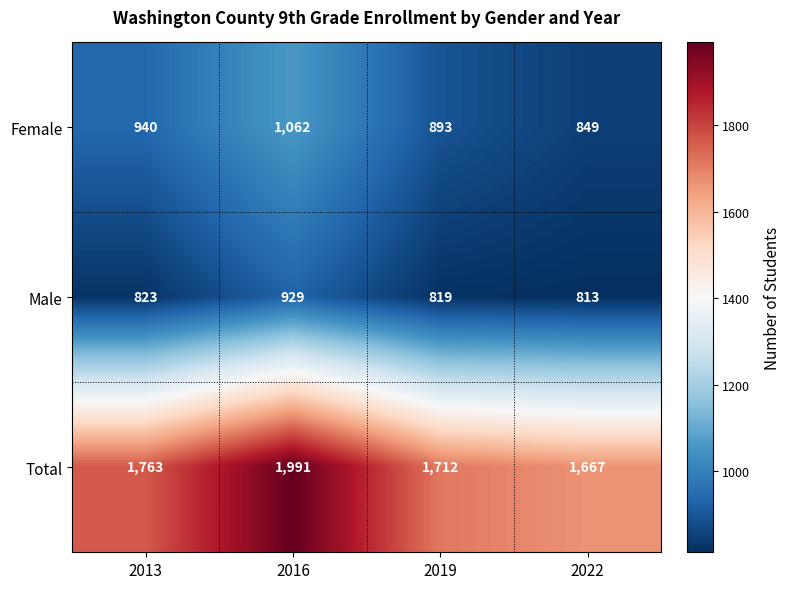

What is the spread (max minus min) of values at 2016?

1062